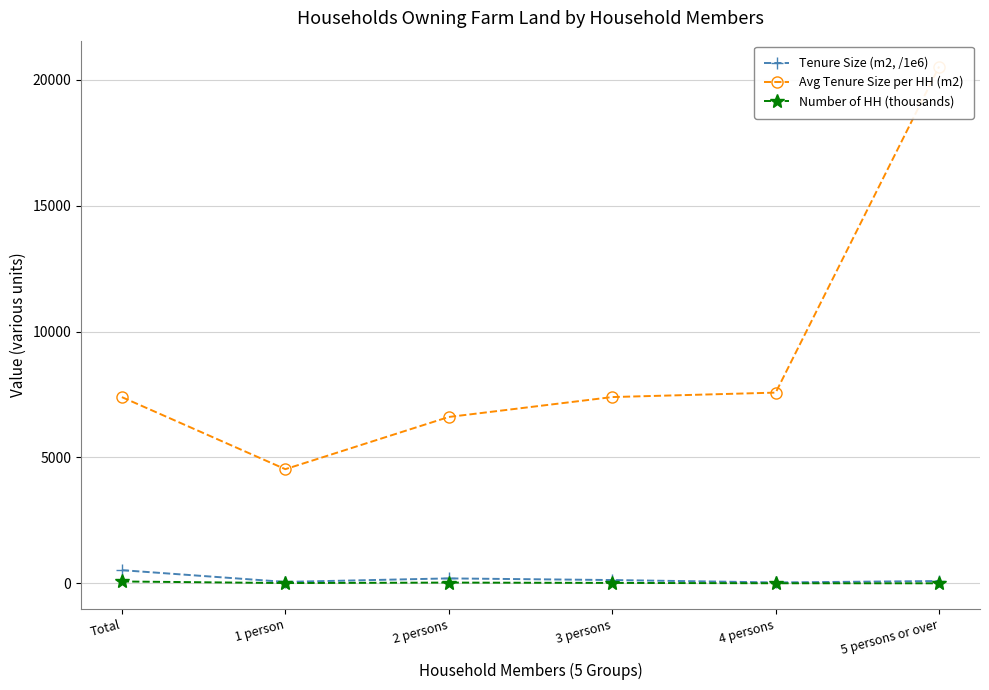

Where is the first local minimum for Tenure Size (m2, /1e6)?

1 person